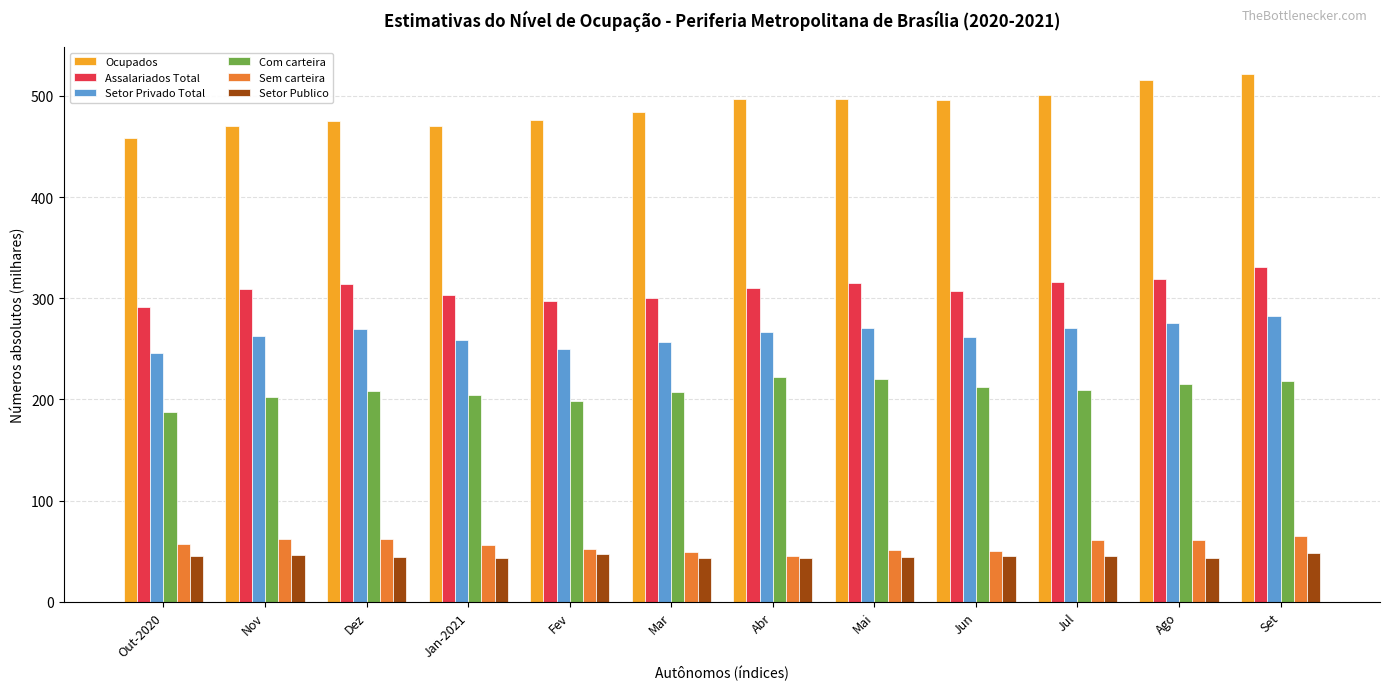

The value of Assalariados Total at Jan-2021 is 303. True or false?

True